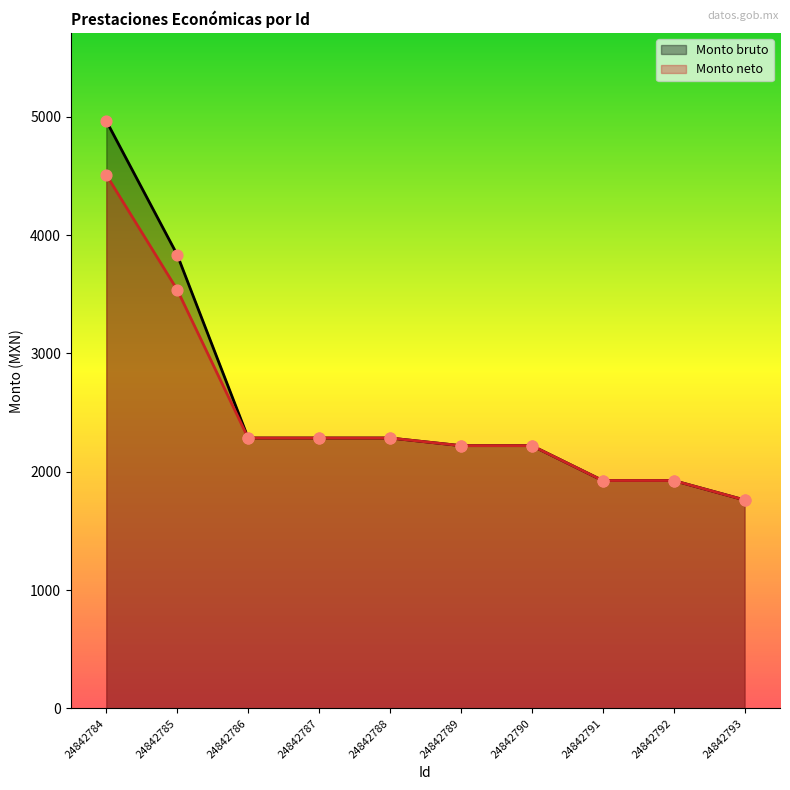

Which series reaches the maximum Y coordinate?

Monto bruto